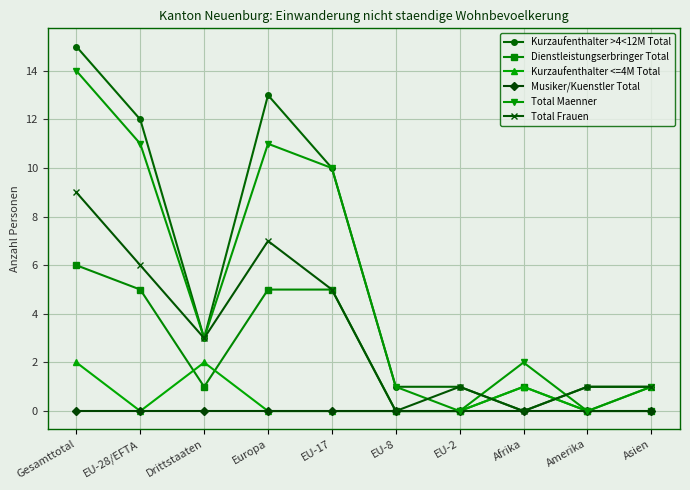

The Kurzaufenthalter <=4M Total series shows 0 at EU-17. True or false?

True